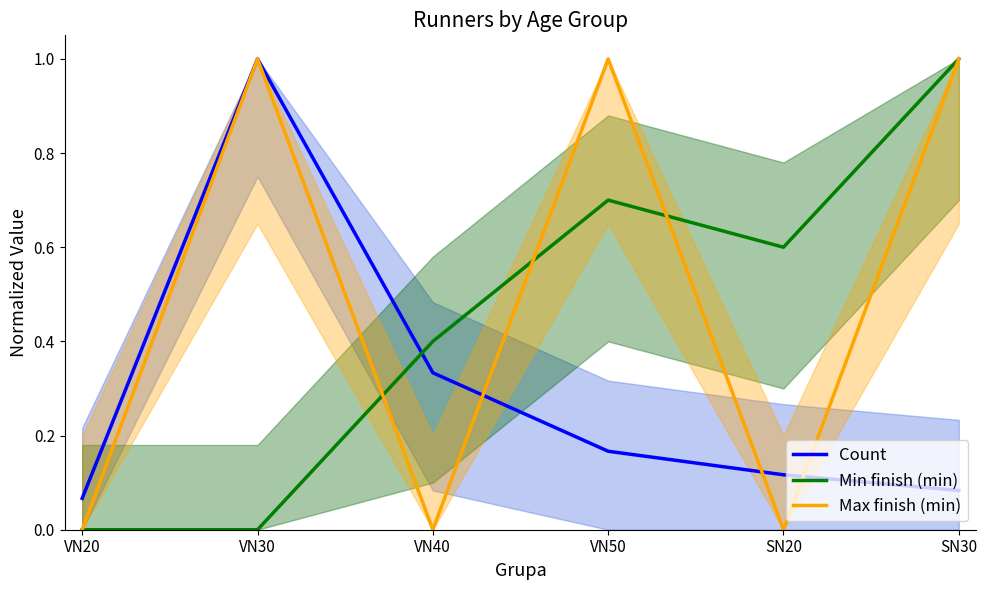

Does the chart have visible grid lines?

No